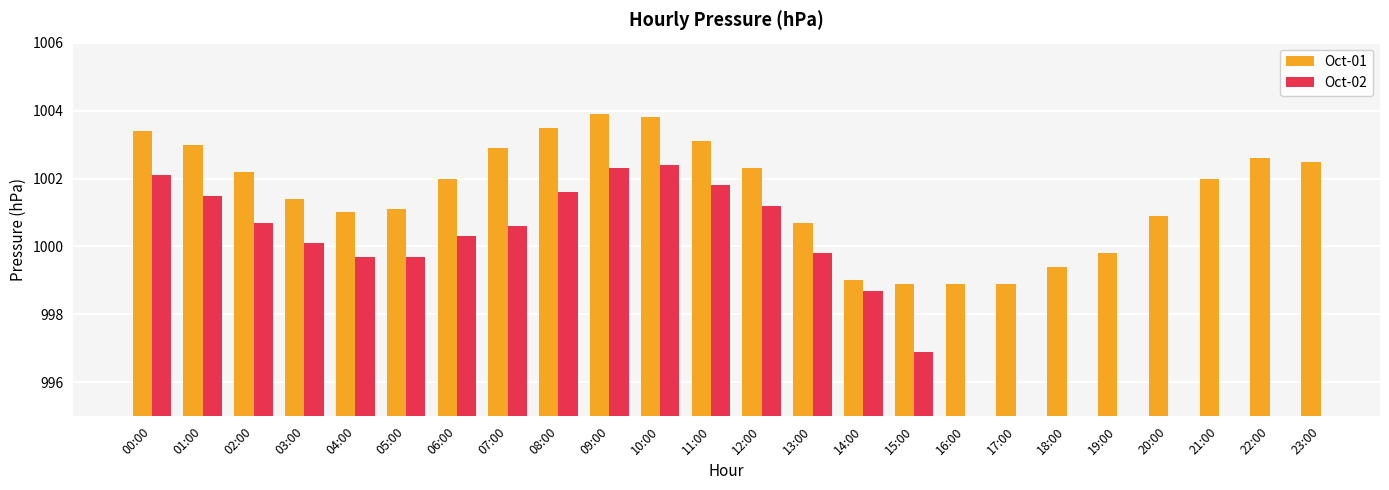

What is the difference between the second highest and second lowest values?

4.9